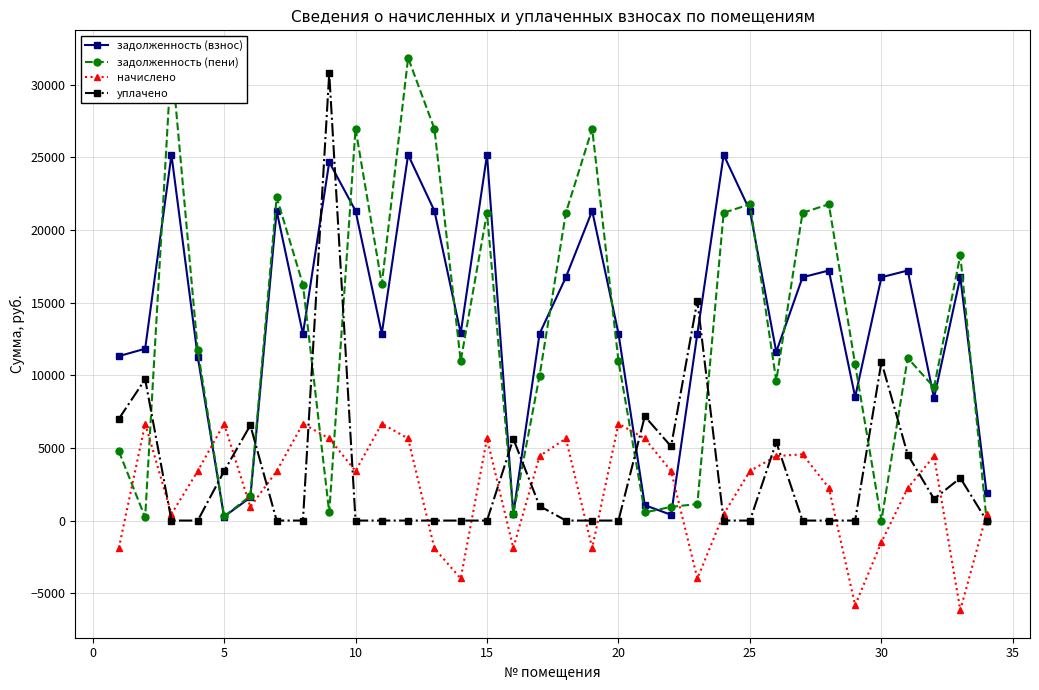

Reading right to left, list all the values displayed in this chart.

задолженность (взнос): 1874.0	16743.4	8423.0	17205.6	16743.4	8500.1	17205.6	16743.4	11605.2	21314.4	25166.4	12865.7	396.4	1058.4	12865.7	21314.4	16743.4	12865.7	448.2	25166.4	12891.4	21314.4	25166.4	12865.7	21314.4	24666.4	12840.0	21314.4	1587.6	270.5	11269.8	25166.4	11823.6	11314.4
задолженность (пени): 0.0	18252.5	9166.8	11186.2	0.0	10752.2	21764.3	21179.5	9616.0	21764.3	21179.5	1136.3	940.7	555.4	10979.6	26961.7	21179.5	9979.6	470.1	21179.5	10979.6	26961.7	31834.3	16274.5	26961.7	555.7	16242.0	22251.6	1695.6	284.1	11719.6	31834.3	213.8	4764.3
начислено: 449.9	-6162.6	4436.2	2231.8	-1483.3	-5828.8	2252.2	4558.7	4436.2	3408.8	449.9	-3986.9	3408.8	5647.3	6667.9	-1886.0	5647.3	4436.2	-1886.0	5647.3	-3986.9	-1911.7	5647.3	6667.9	3408.8	5647.3	6667.9	3402.0	937.2	6667.9	3408.8	449.9	6667.9	-1886.0
уплачено: 0.0	2927.0	1488.0	4536.1	10914.6	0.0	0.0	0.0	5398.0	0.0	0.0	15138.2	5103.0	7171.0	0.0	0.0	0.0	1000.0	5625.4	0.0	0.0	0.0	0.0	0.0	0.0	30778.7	0.0	0.0	6559.9	3395.3	0.0	0.0	9723.7	7000.0